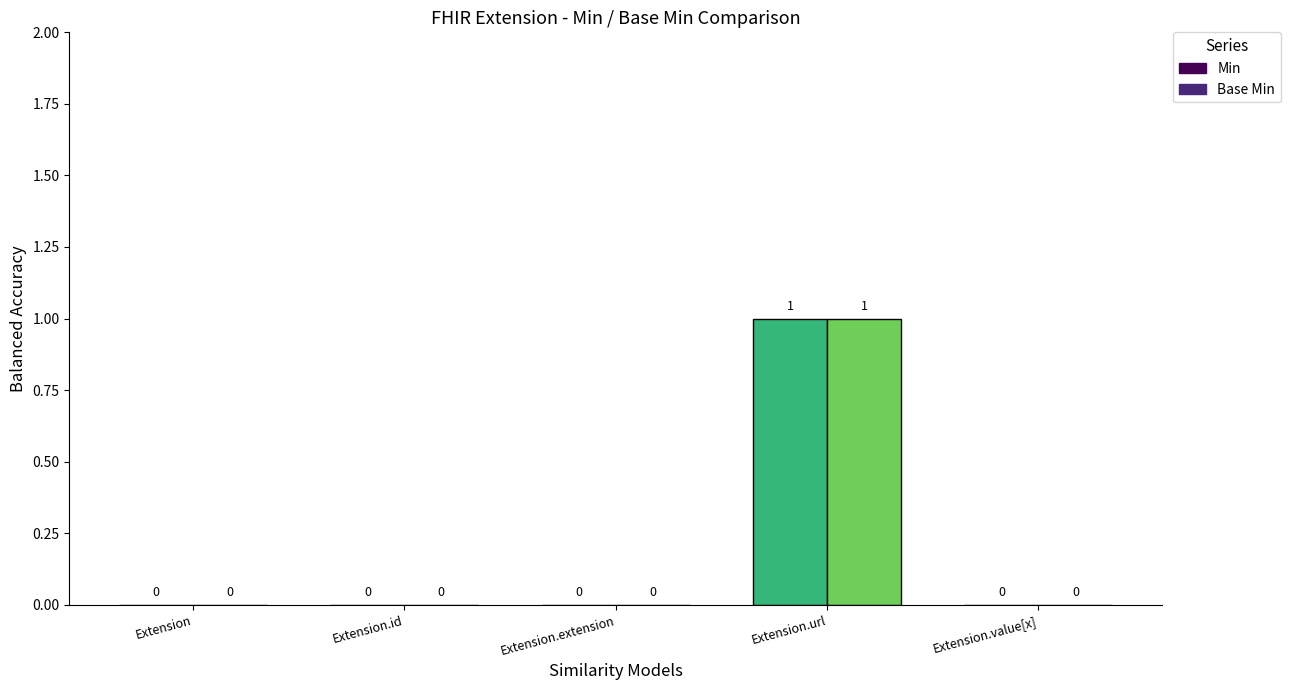

What position from the right is Extension.extension?

3